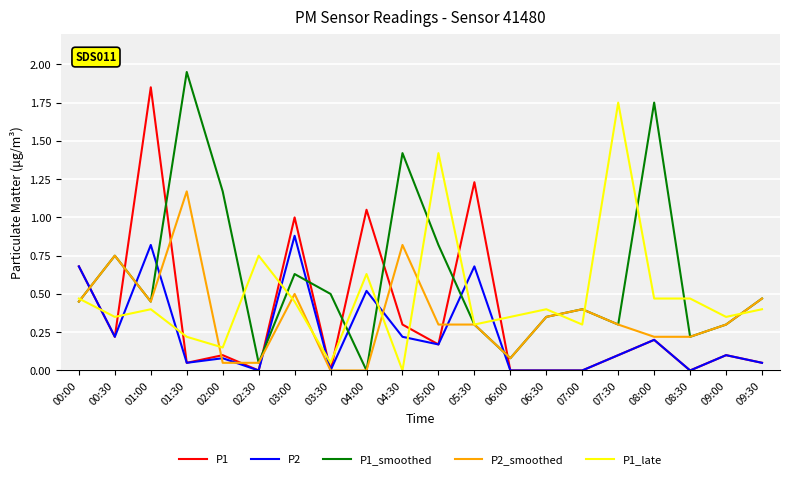

Is it true that P1_smoothed equals 2.1 at 04:30?

False